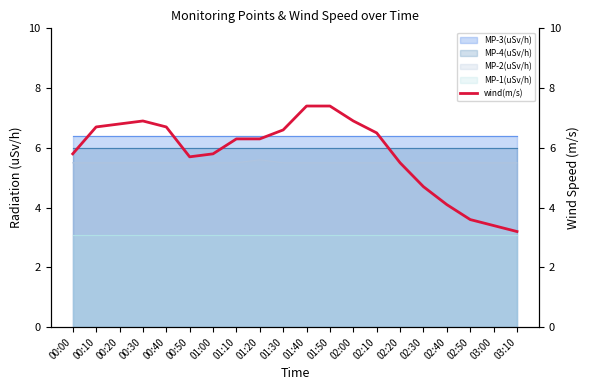

Reading left to right, extract all data points from this chart.

00:00=5.8	00:10=6.7	00:20=6.8	00:30=6.9	00:40=6.7	00:50=5.7	01:00=5.8	01:10=6.3	01:20=6.3	01:30=6.6	01:40=7.4	01:50=7.4	02:00=6.9	02:10=6.5	02:20=5.5	02:30=4.7	02:40=4.1	02:50=3.6	03:00=3.4	03:10=3.2